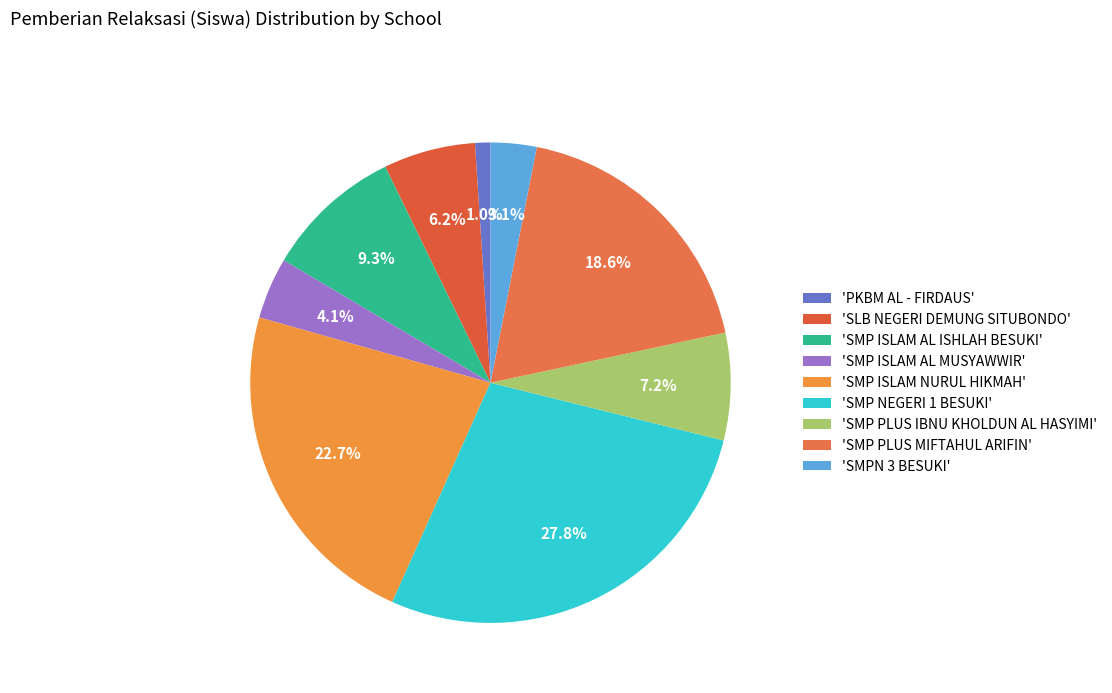

Is there a majority slice in this chart?

No